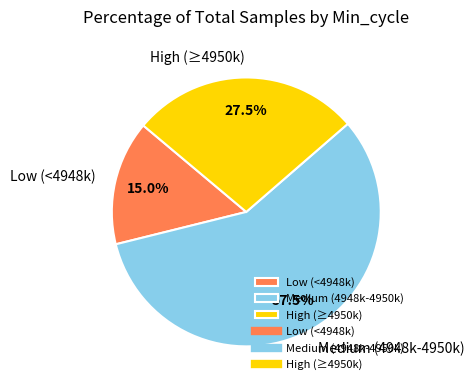

Which slice is the largest?

Medium (4948k-4950k)